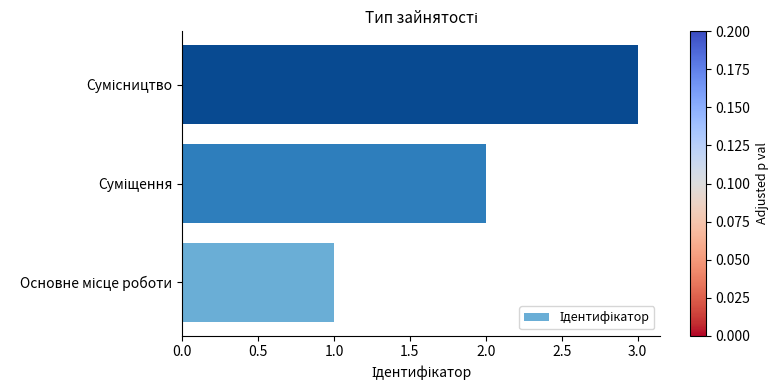

What is the greatest value displayed?

3